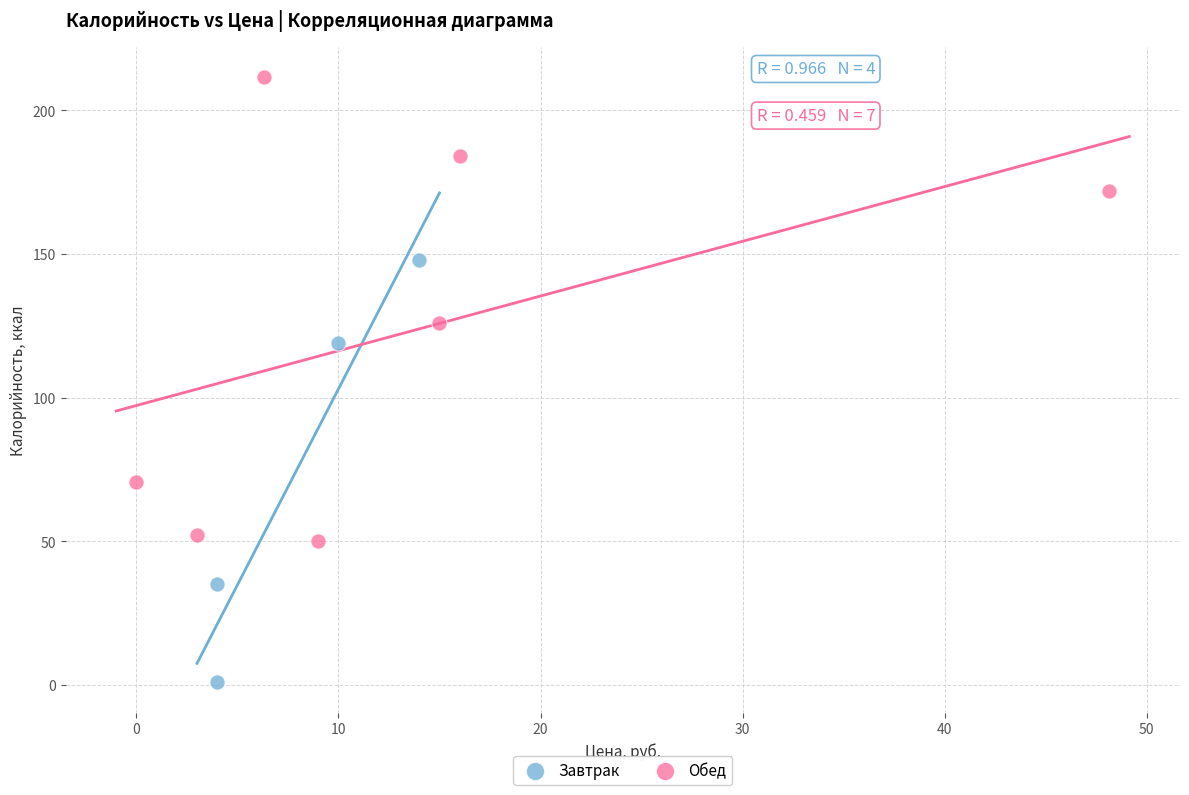

Which series contains the highest Y value?

Обед